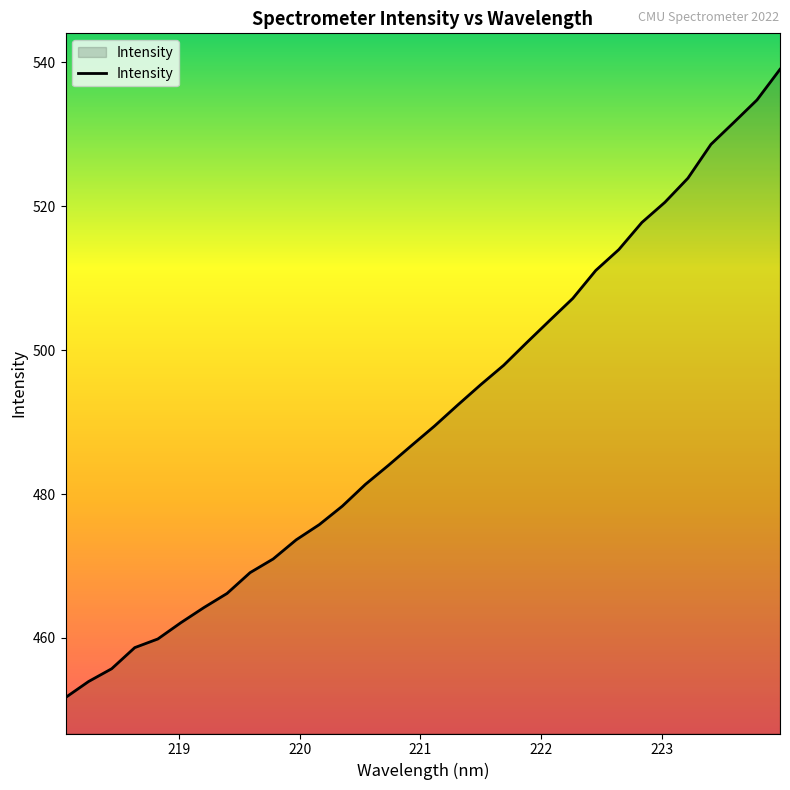

What is the smallest value displayed?

451.7